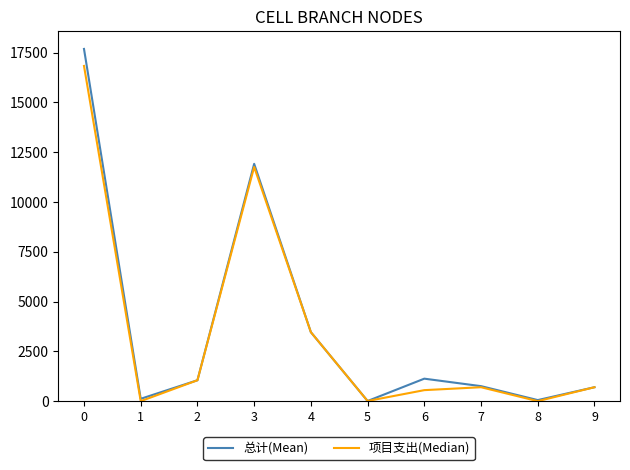

At which category does 总计(Mean) reach its first local peak?

3